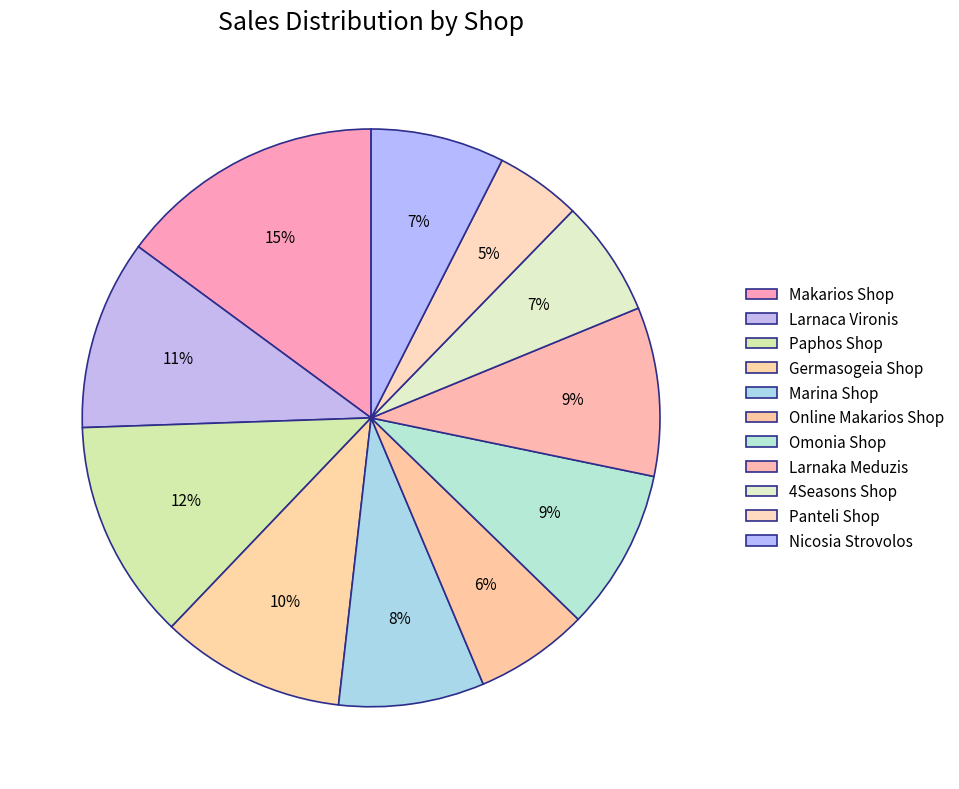

To the nearest percent, what percentage of the pie is Makarios Shop?

15%